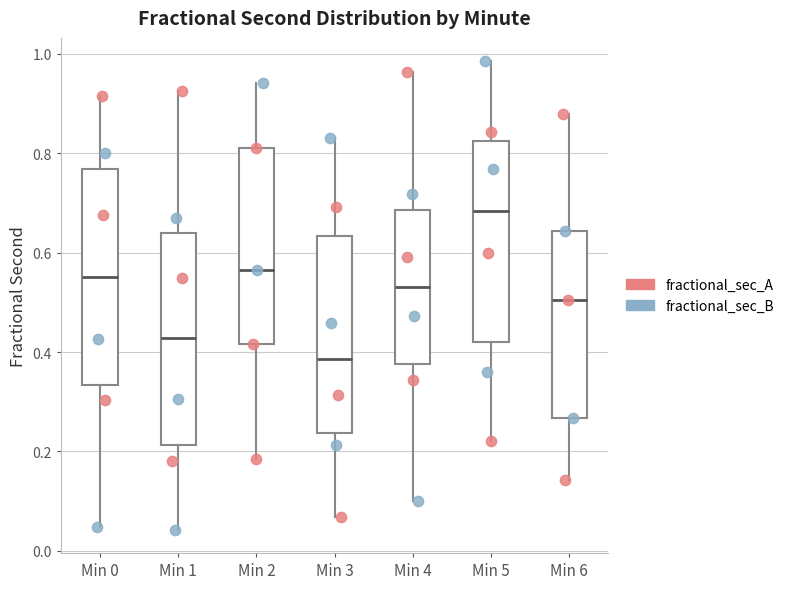

Reading left to right, transcribe this box plot: for each box, give where its median line is, the range the box spans, and where its two whiskers end, as read against the y-axis. The values are not printed on the chart, so give them approximately, as read against the axis.

Min 0: median 0.56, box 0.34 to 0.76, whiskers 0.04 to 0.92
Min 1: median 0.42, box 0.22 to 0.64, whiskers 0.04 to 0.92
Min 2: median 0.56, box 0.42 to 0.82, whiskers 0.18 to 0.94
Min 3: median 0.38, box 0.24 to 0.64, whiskers 0.06 to 0.84
Min 4: median 0.54, box 0.38 to 0.68, whiskers 0.10 to 0.96
Min 5: median 0.68, box 0.42 to 0.82, whiskers 0.22 to 0.98
Min 6: median 0.50, box 0.26 to 0.64, whiskers 0.14 to 0.88